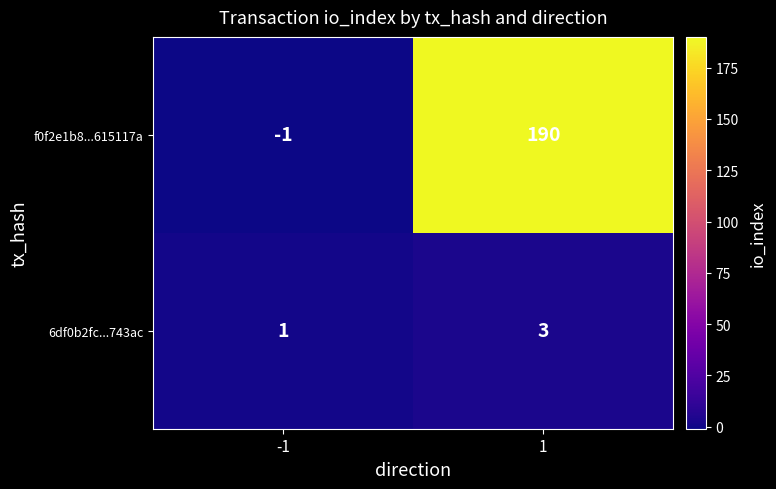

What is the greatest value displayed?

190